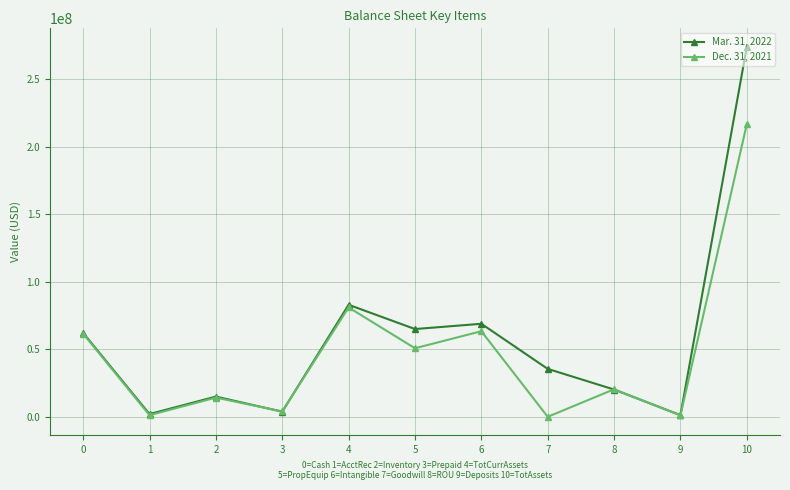

True or false: Dec. 31, 2021 has a value of 0 at 7.

True